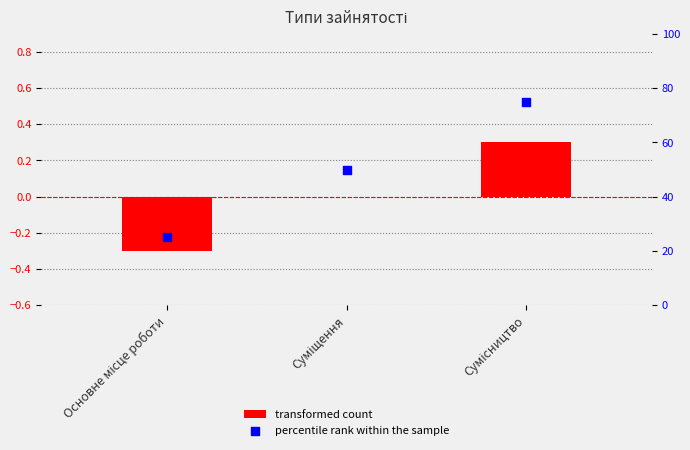

Which series has the largest total across all categories?

percentile rank within the sample